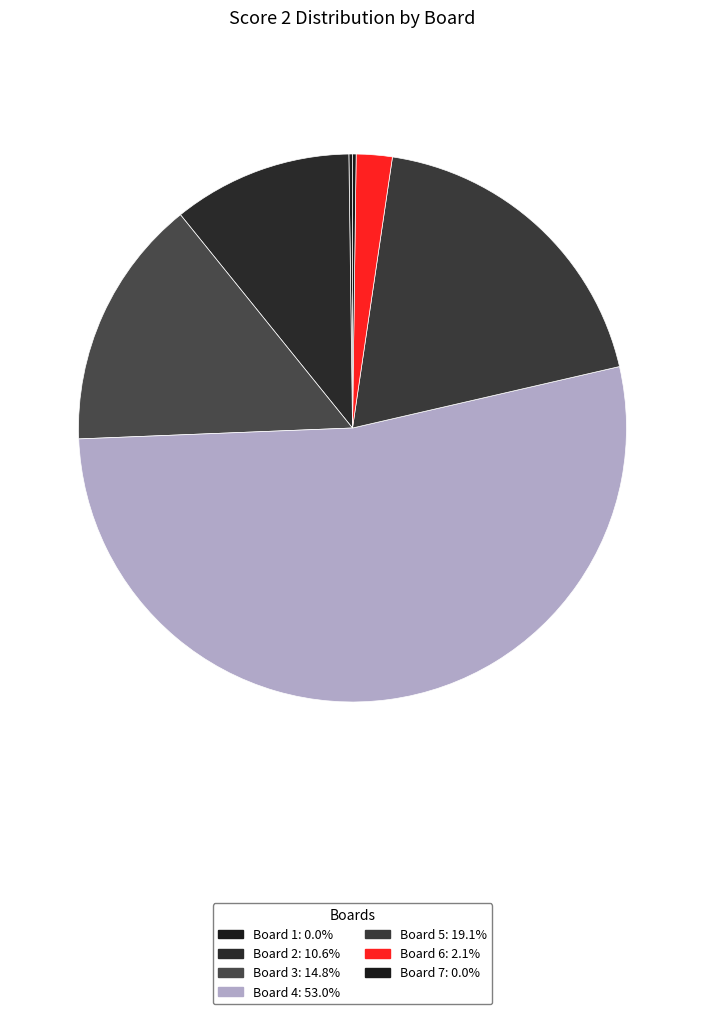

The Board 1 slice represents 0% of the pie. True or false?

True